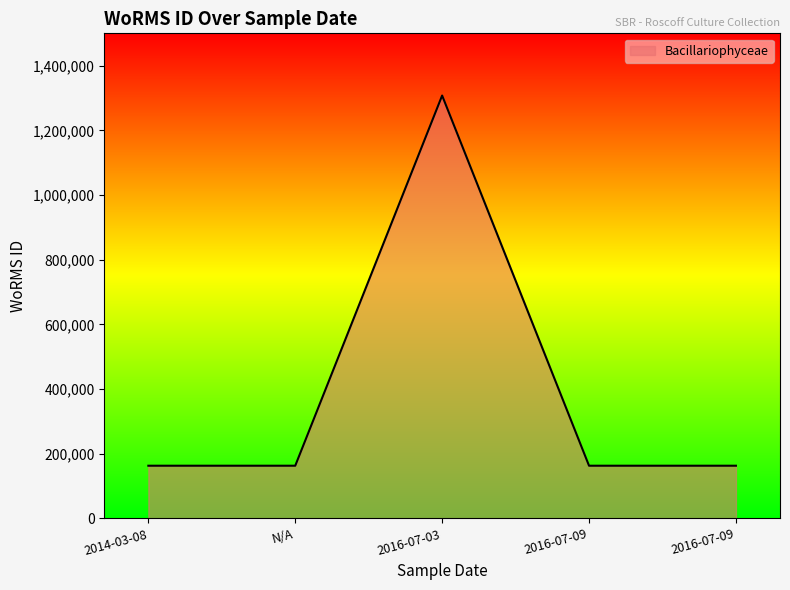

How many categories are shown in the chart?

5